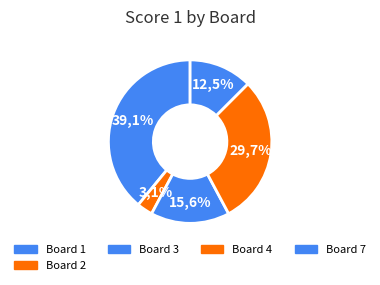

What percentage is the 2 slice, to the nearest percent?

3%